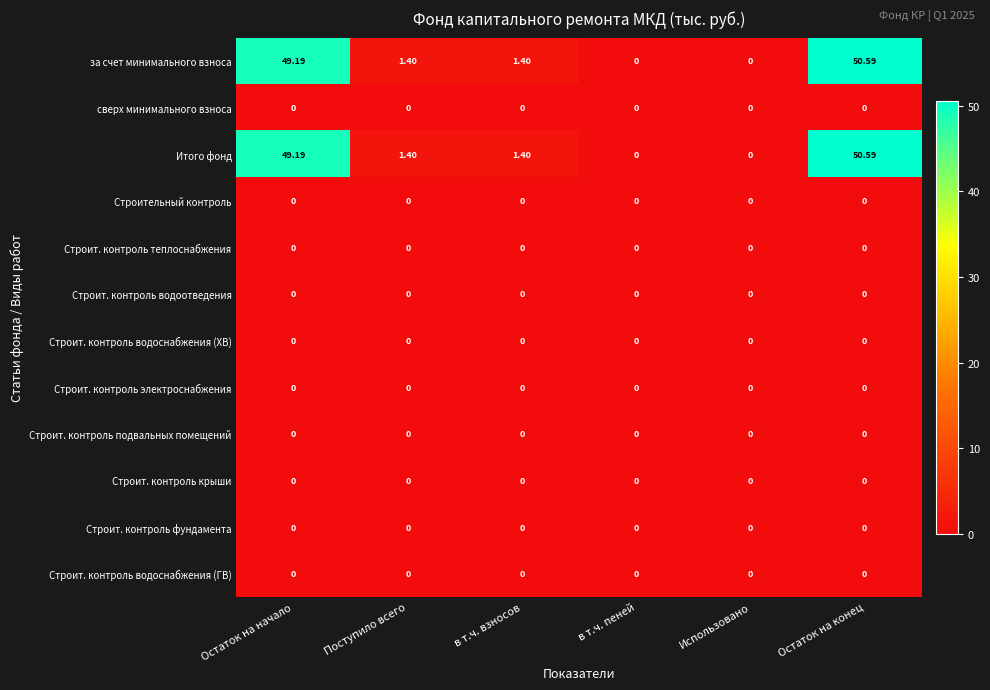

At which category is the sum across all series the highest?

Остаток на конец